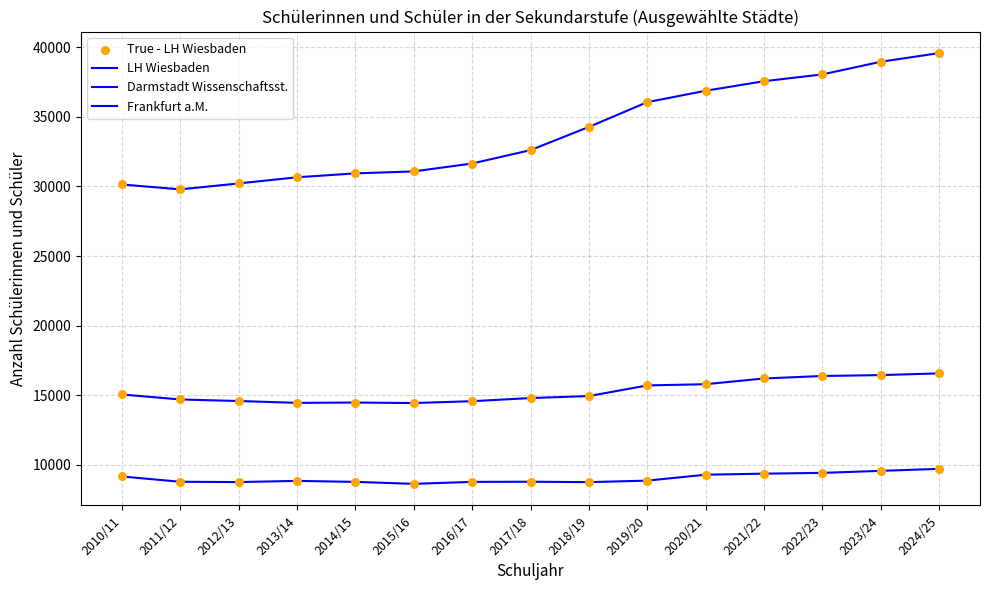

At which category is the sum across all series the highest?

2024/25